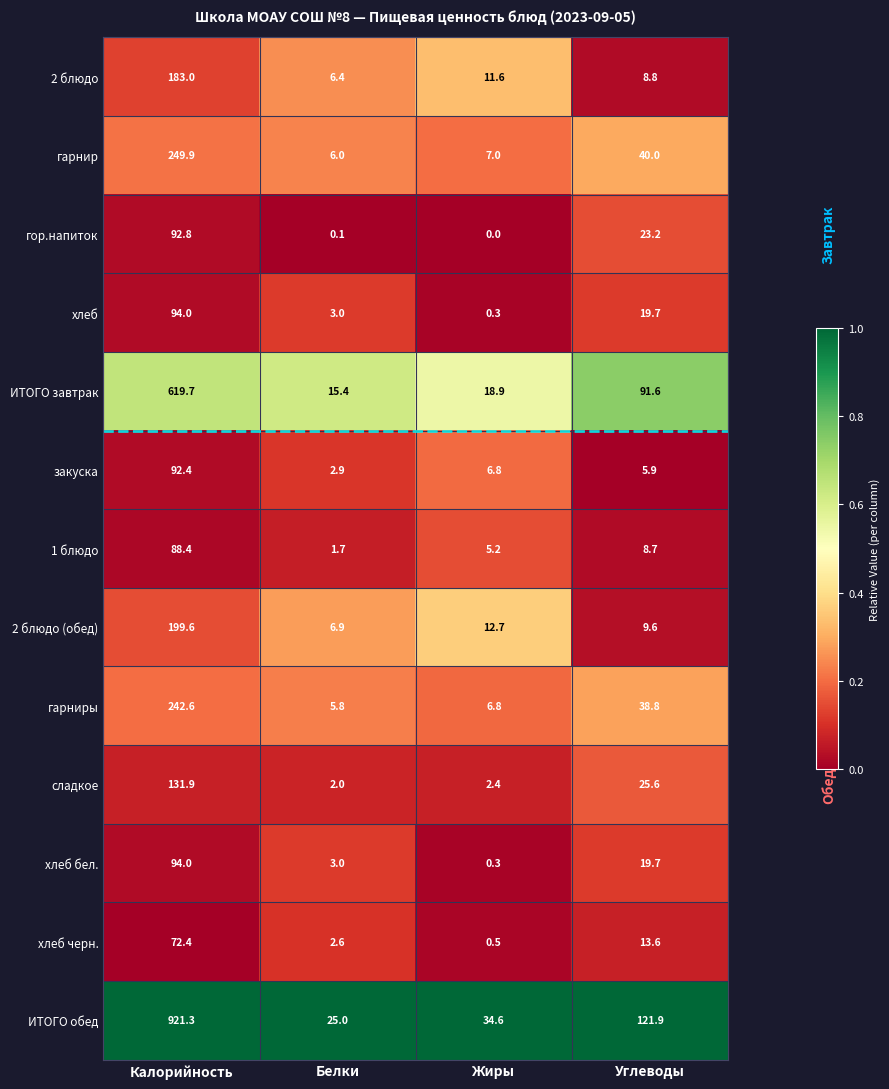

Is it true that хлеб бел. equals 28.0 at Калорийность?

False